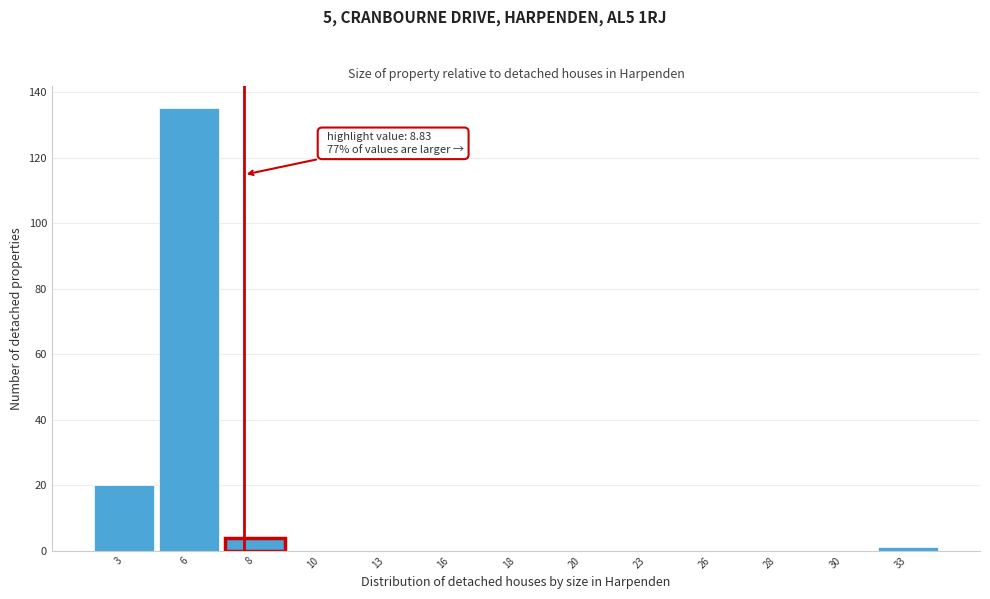

Reading left to right, transcribe all the data shown in this chart.

3=20	6=135	8=4	10=0	13=0	16=0	18=0	20=0	23=0	26=0	28=0	30=0	33=1